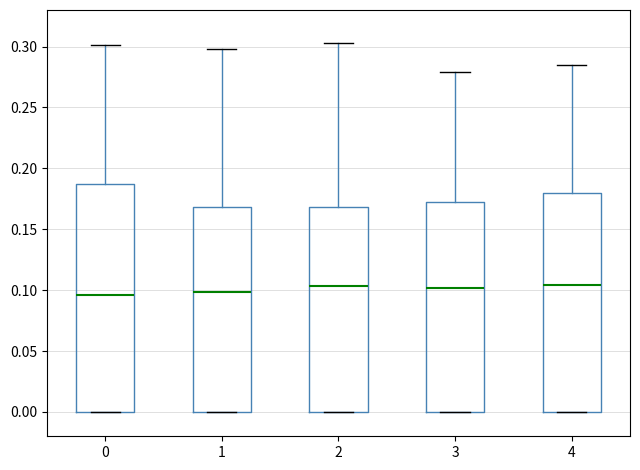

Reading left to right, read every box against the y-axis: the position of its median line, the range the box covers, and the ends of its whiskers. The values are not printed on the chart, so give them approximately, as read against the axis.

0: median 0.095, box 0.000 to 0.185, whiskers 0.000 to 0.300
1: median 0.100, box 0.000 to 0.170, whiskers 0.000 to 0.300
2: median 0.105, box 0.000 to 0.170, whiskers 0.000 to 0.305
3: median 0.100, box 0.000 to 0.170, whiskers 0.000 to 0.280
4: median 0.105, box 0.000 to 0.180, whiskers 0.000 to 0.285